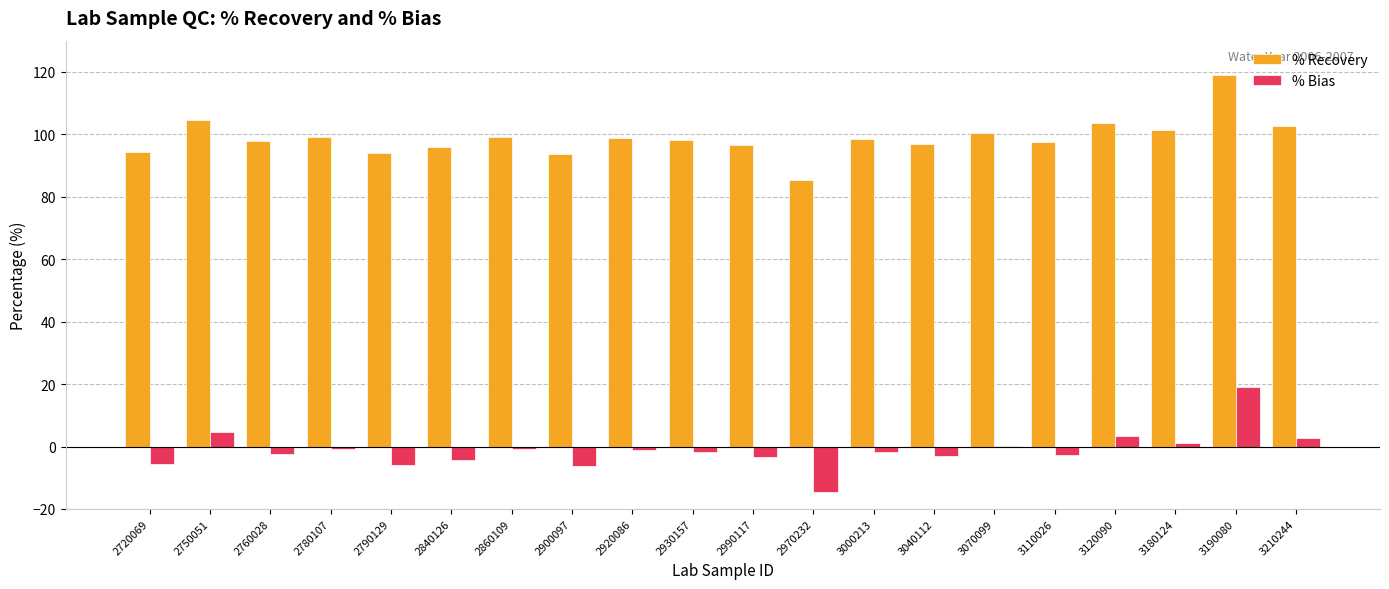

What is the maximum value for % Recovery?

119.1